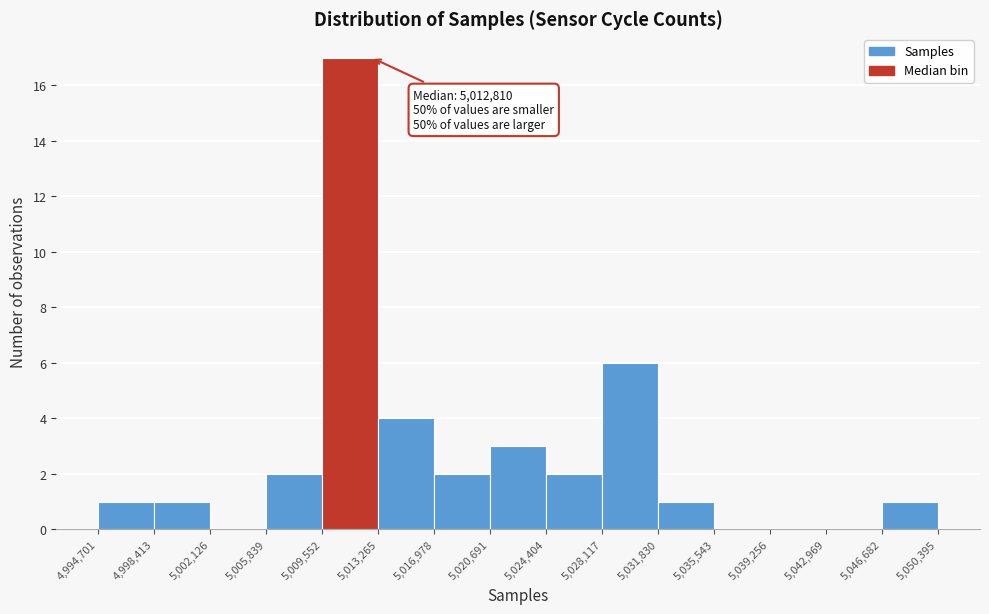

Over which range of the x-axis is the bar tallest?

5,009,552 to 5,013,265